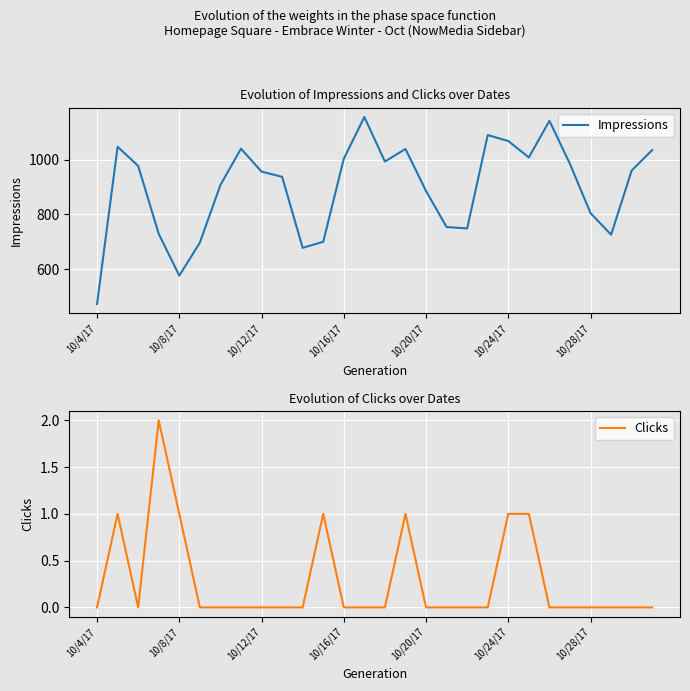

What position from the left is 25?

26